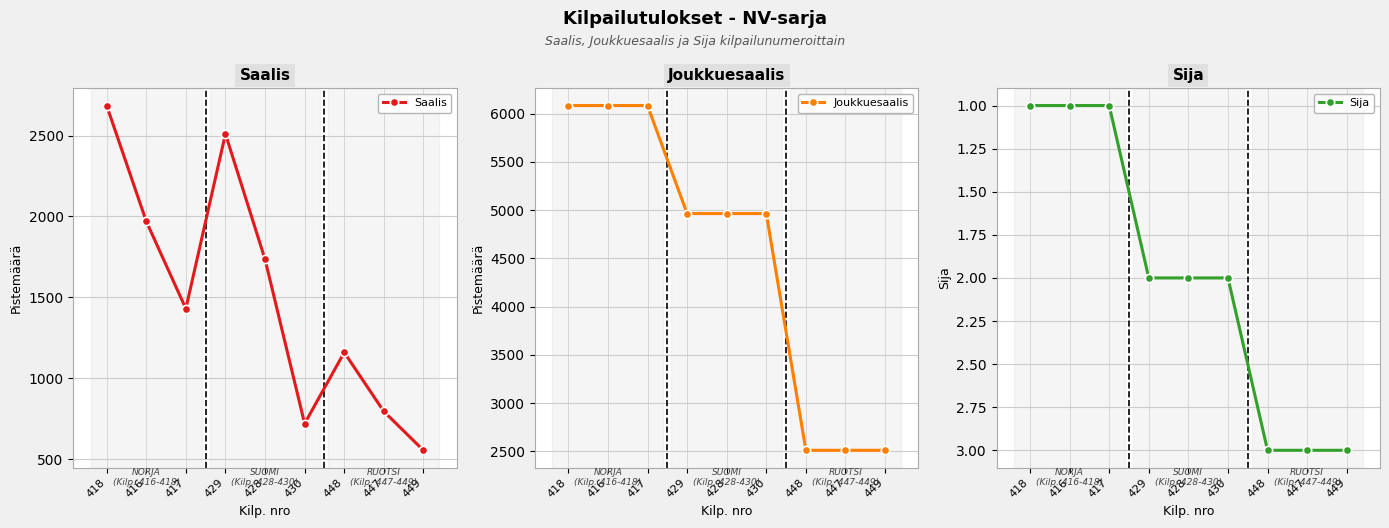

How many Sija values are between 1 and 3?

9